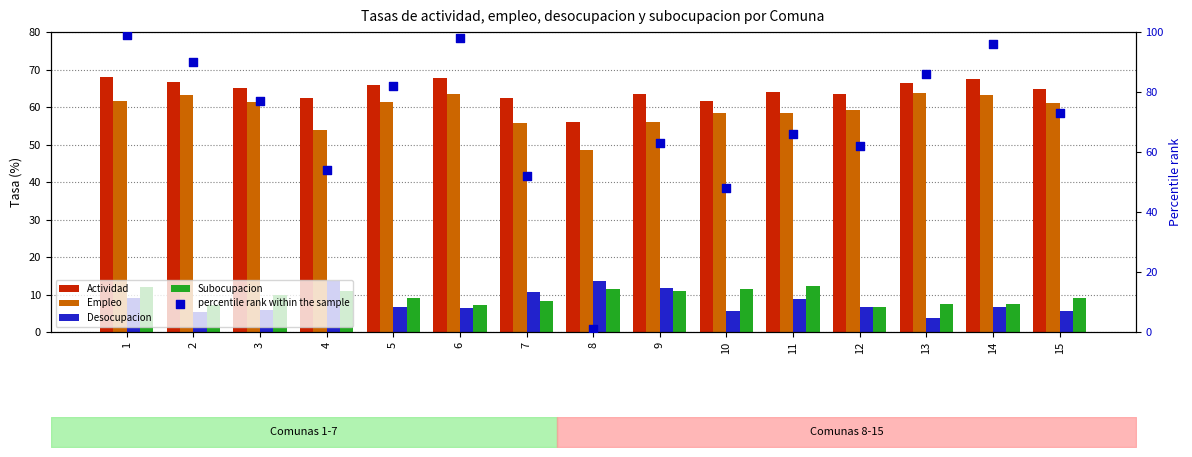

At how many categories does at least one series exceed 57?

14